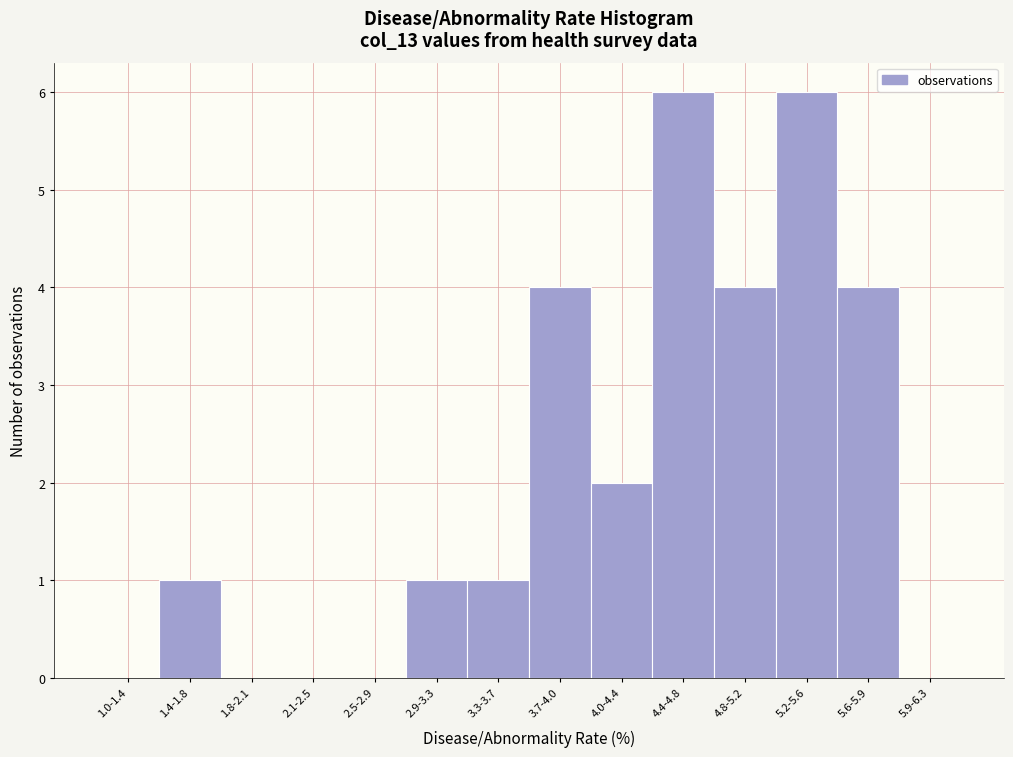

Reading left to right, what are all the values shown in this chart?

1.0-1.4=0	1.4-1.8=1	1.8-2.1=0	2.1-2.5=0	2.5-2.9=0	2.9-3.3=1	3.3-3.7=1	3.7-4.0=4	4.0-4.4=2	4.4-4.8=6	4.8-5.2=4	5.2-5.6=6	5.6-5.9=4	5.9-6.3=0